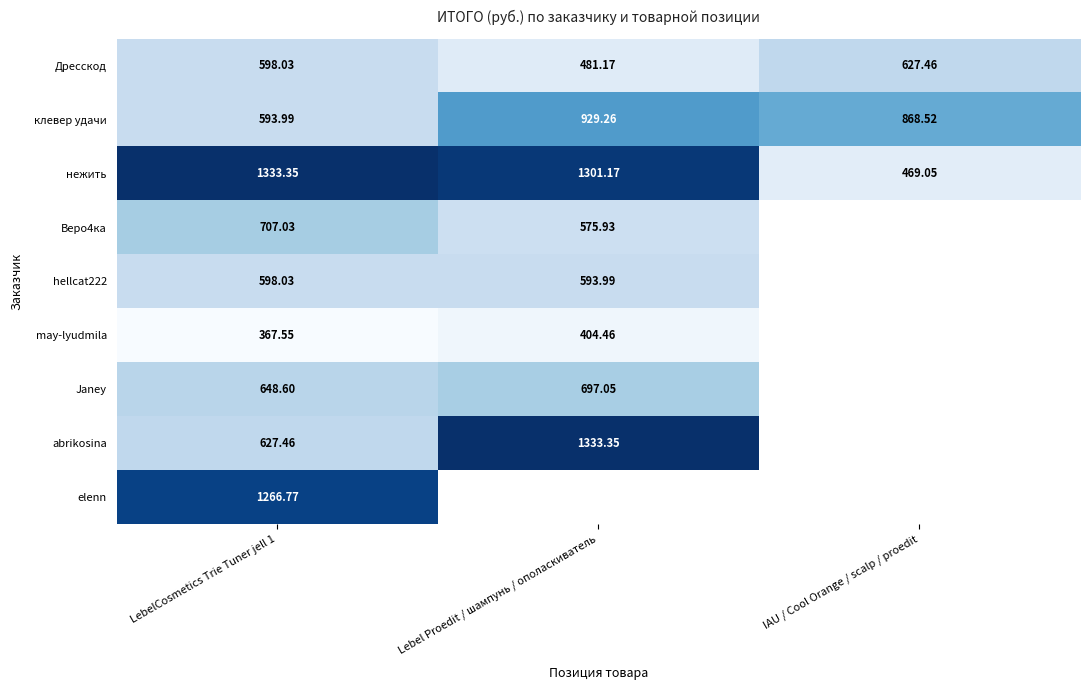

True or false: hellcat222 has a value of 293.5 at Lebel Proedit / шампунь / ополаскиватель.

False